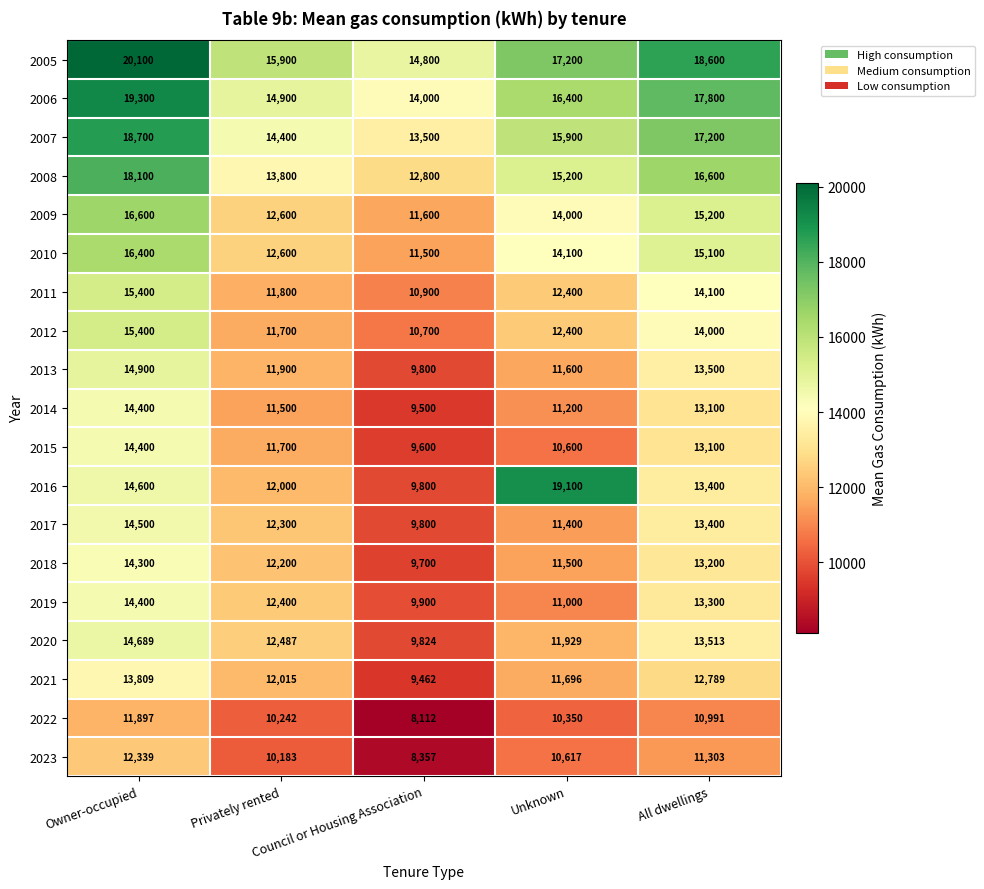

Which series has the largest total across all categories?

2005